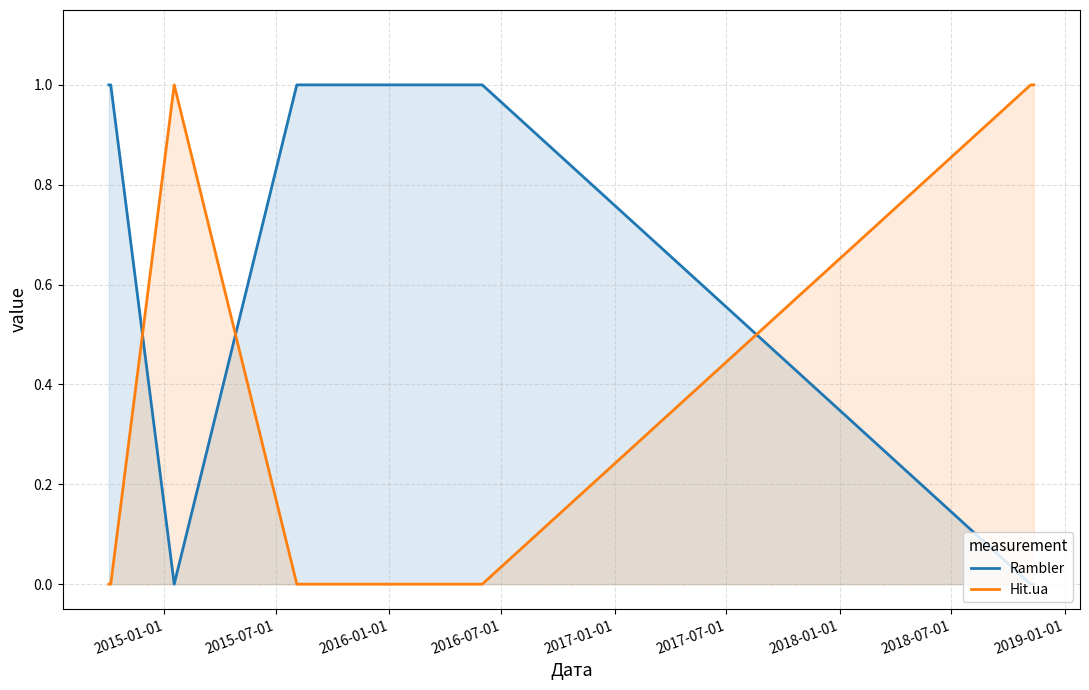

What is the maximum value shown in the chart?

1